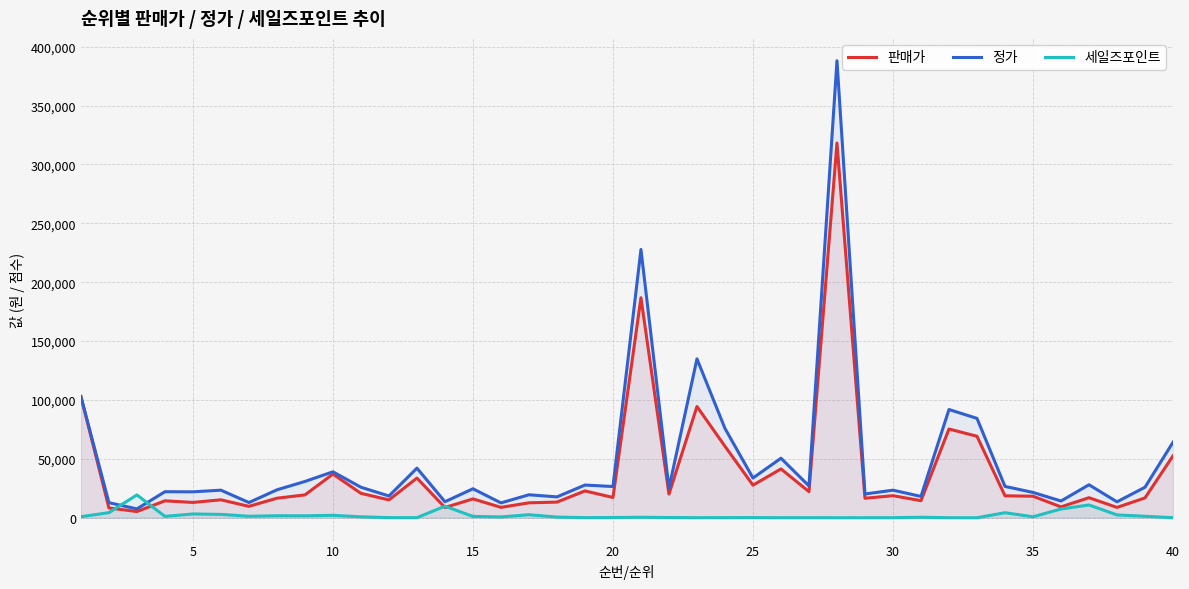

What are all the series names shown in the legend?

판매가, 정가, 세일즈포인트